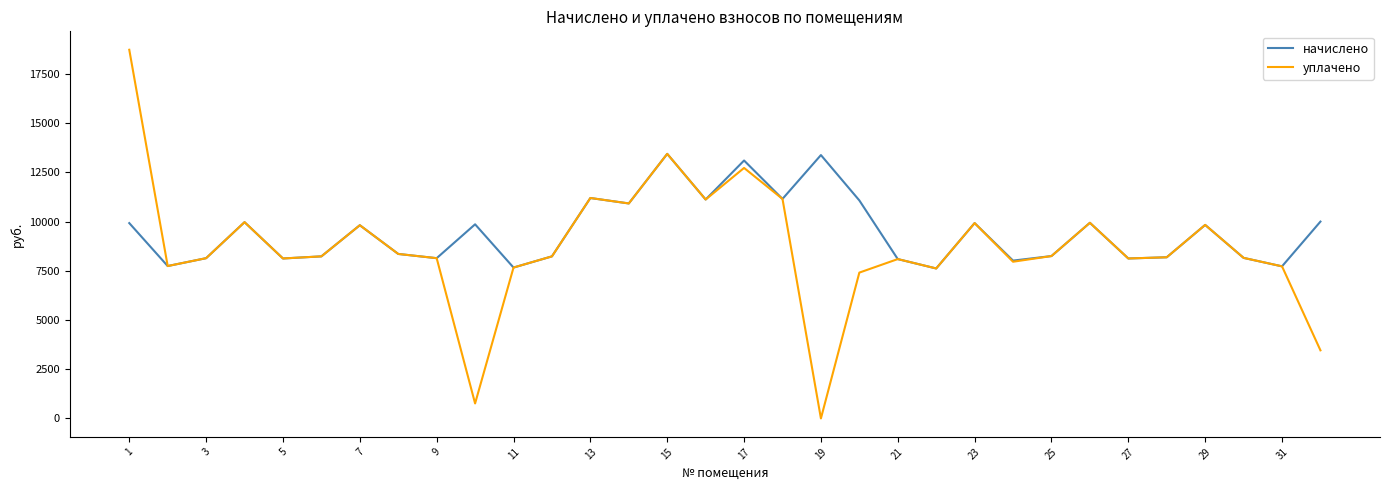

Rank the series by their maximum value, from highest to lowest.

уплачено, начислено